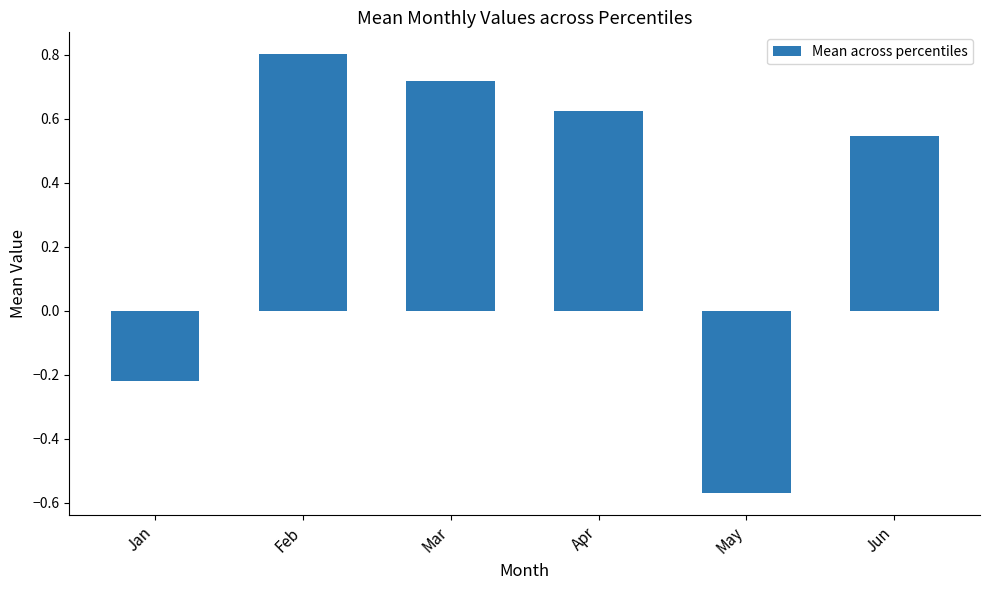

Rank the categories by value from lowest to highest.

May, Jan, Jun, Apr, Mar, Feb